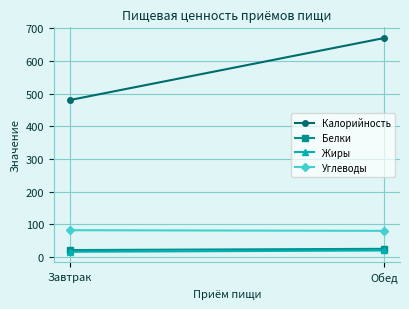

What is the spread (max minus min) of values at Завтрак?

464.0